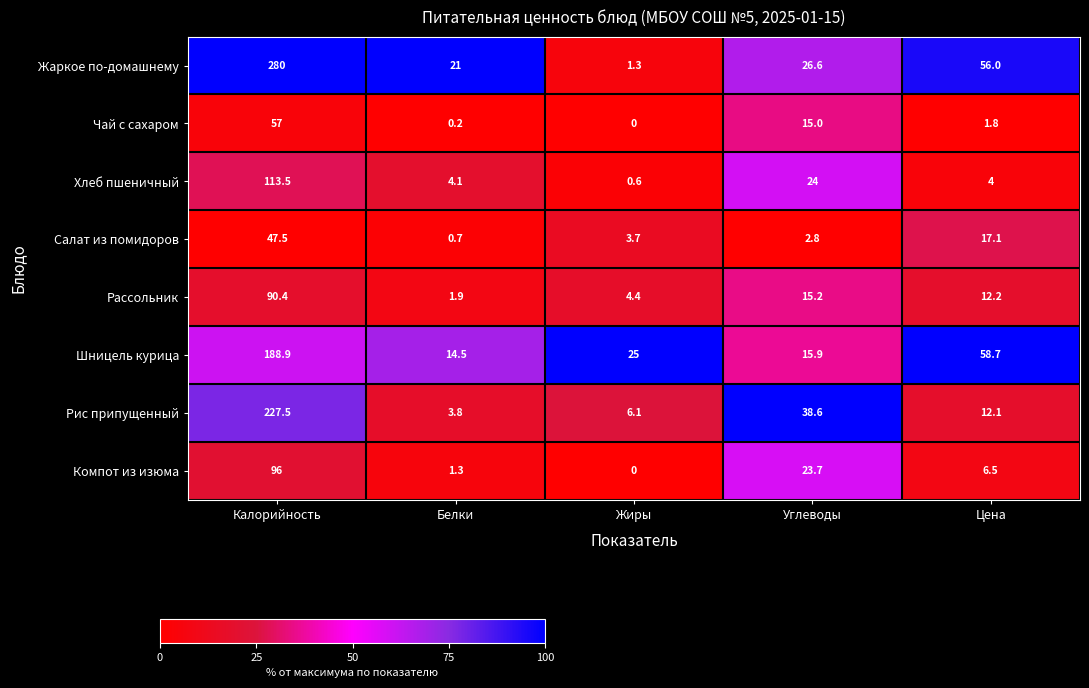

True or false: Компот из изюма has a value of 1.3 at Белки.

True